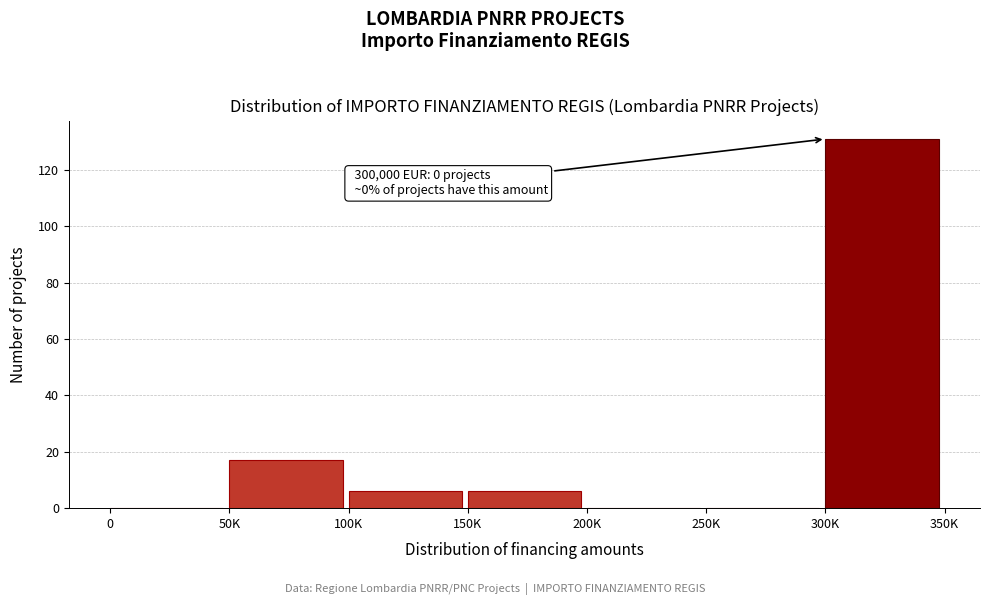

Reading right to left, transcribe all the data shown in this chart.

300K=131	250K=0	200K=0	150K=6	100K=6	50K=17	0=0